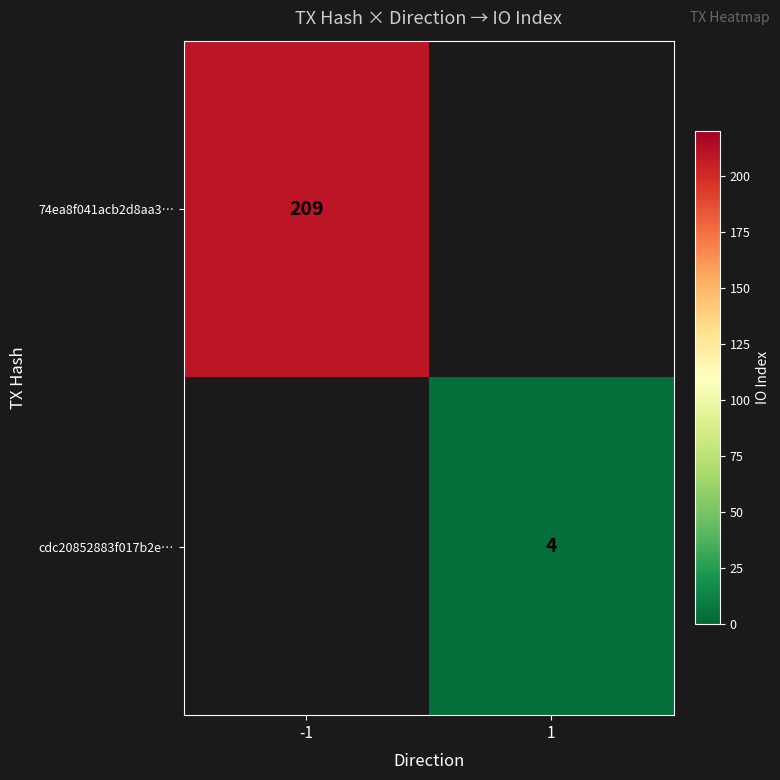

Which category has the highest value across all series?

-1